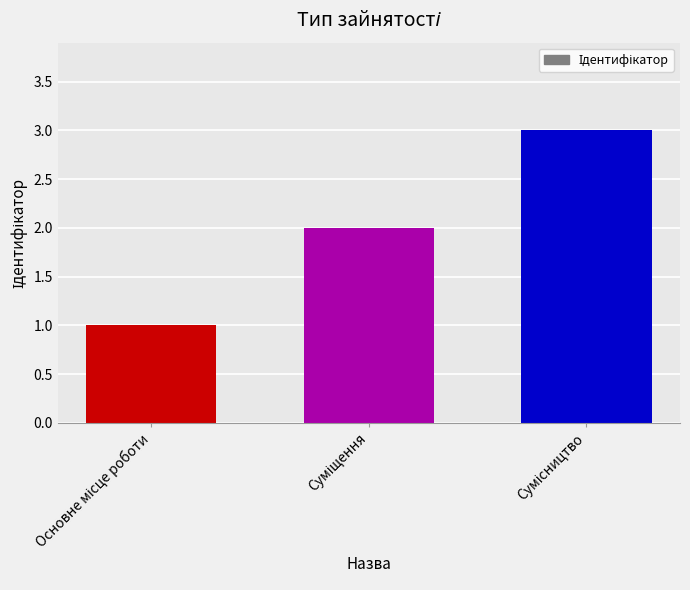

What is the sum of all values?

6